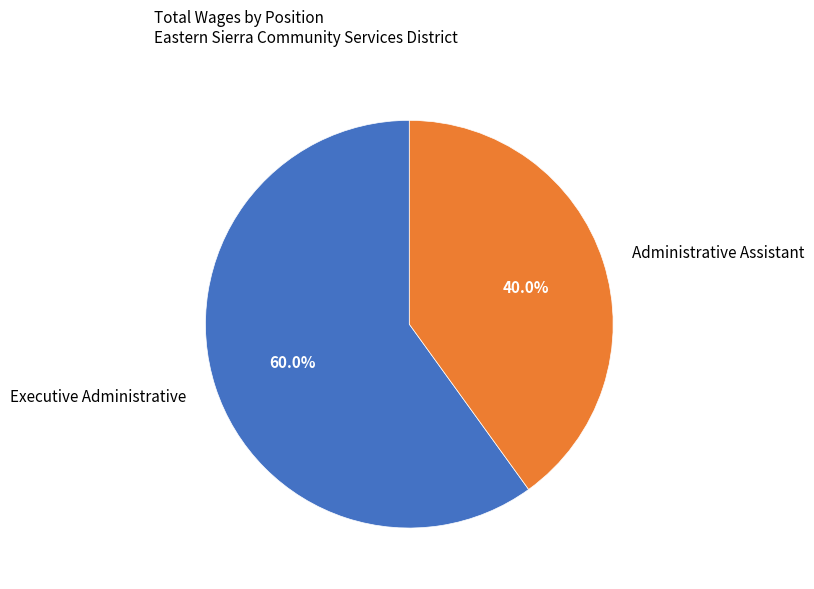

How much of the chart is everything except Administrative Assistant?

60.0%